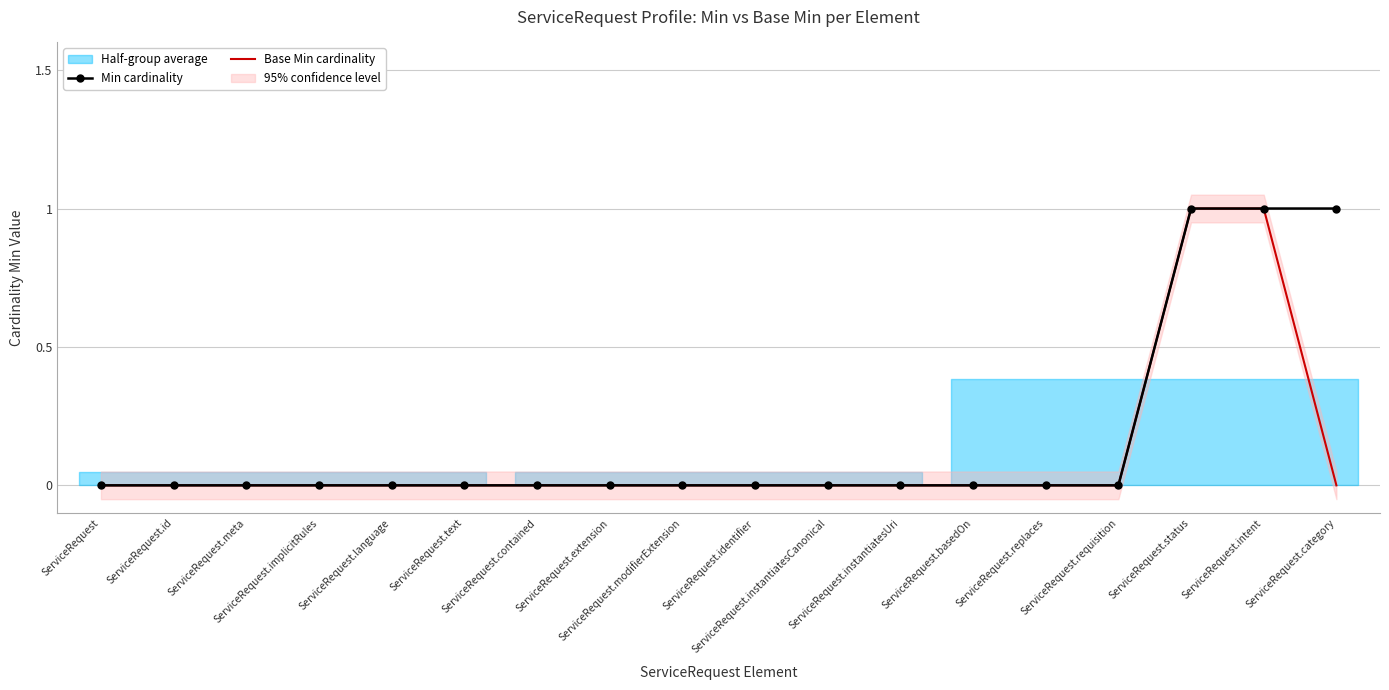

Does the chart have visible grid lines?

Yes